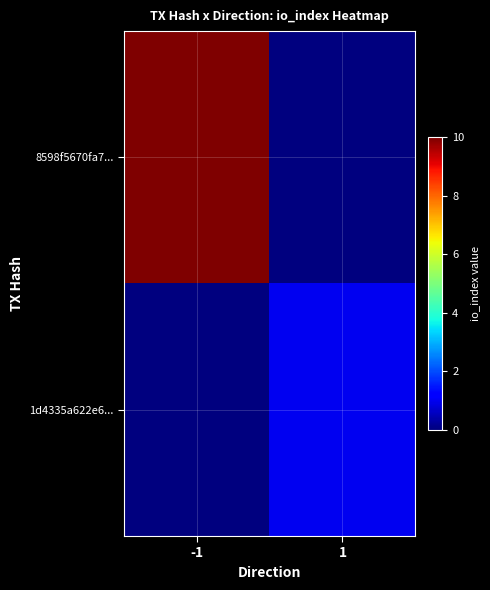

Which has a higher value, -1 or 1?

-1